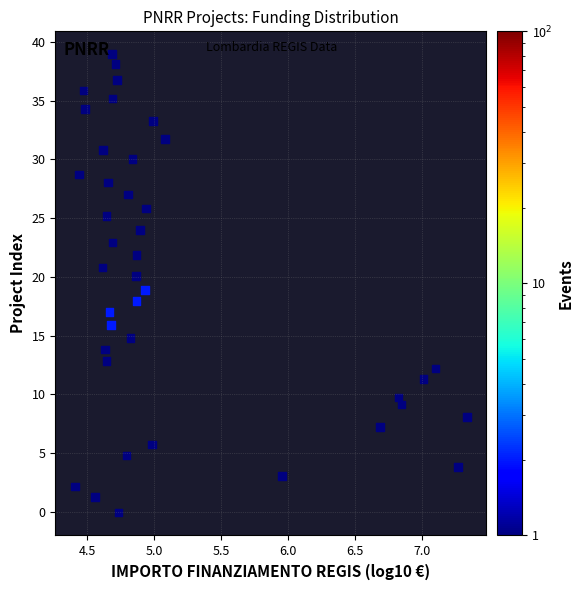

What is the range of Y values (max minus min)?

39.0